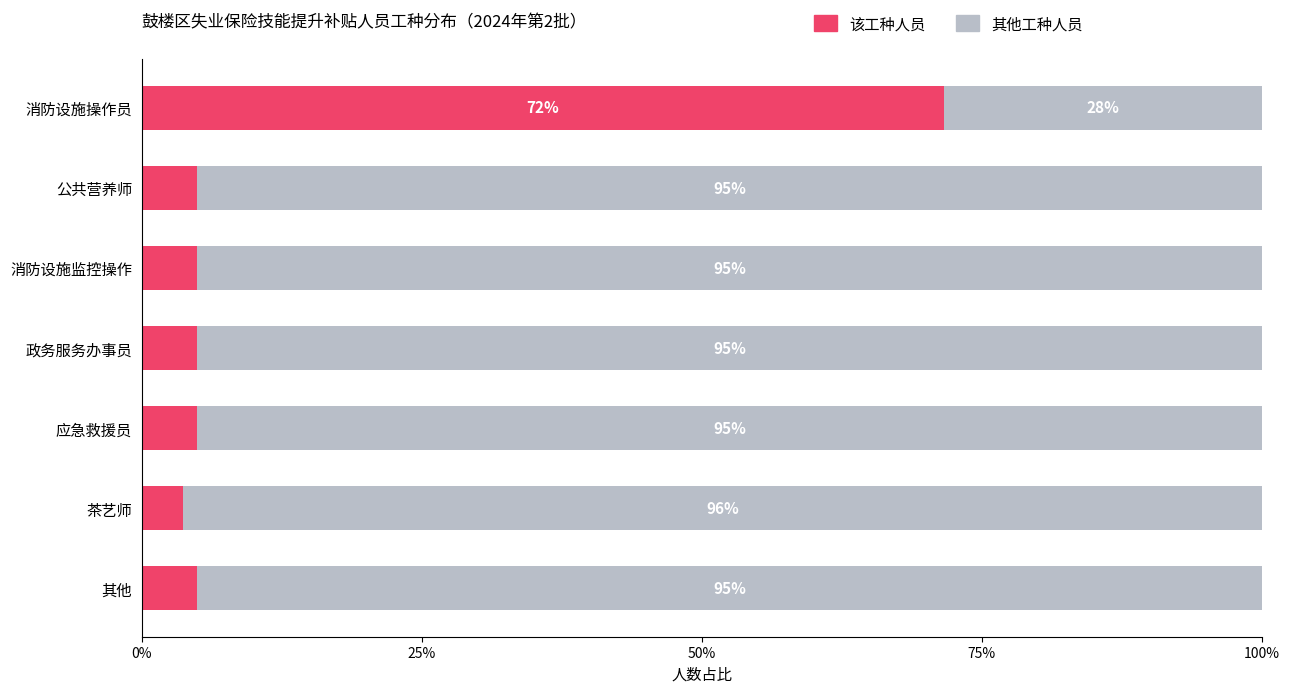

What is the total value across all series at 茶艺师?

100.0